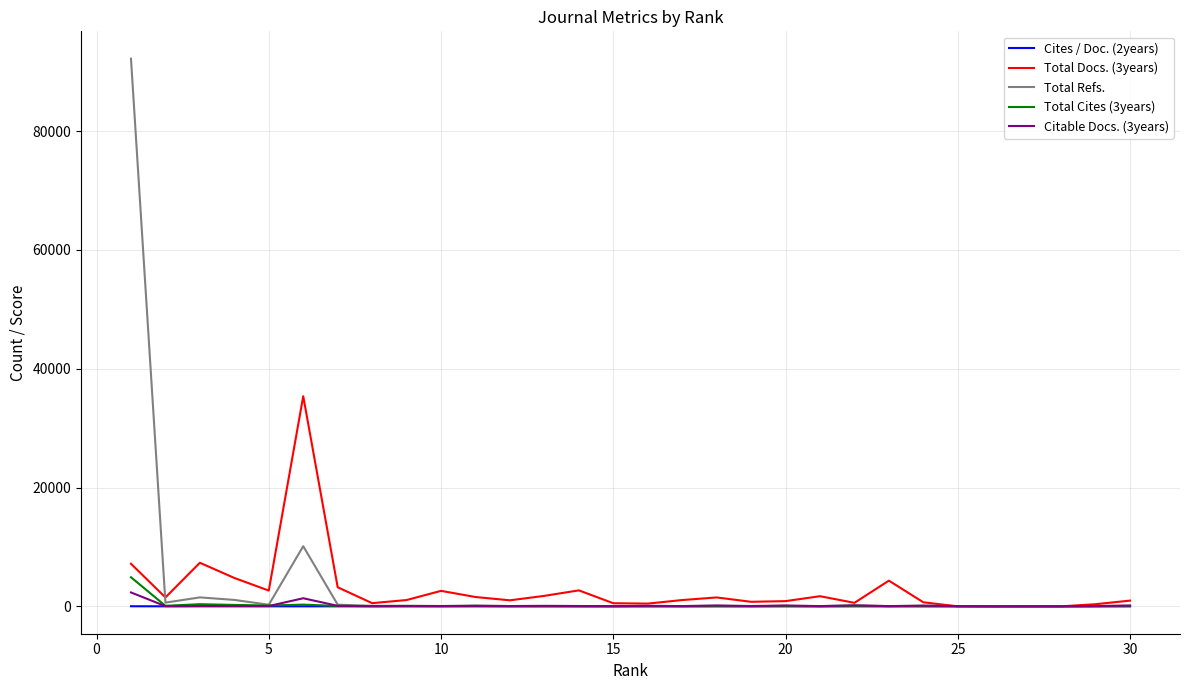

Does the chart have visible grid lines?

Yes